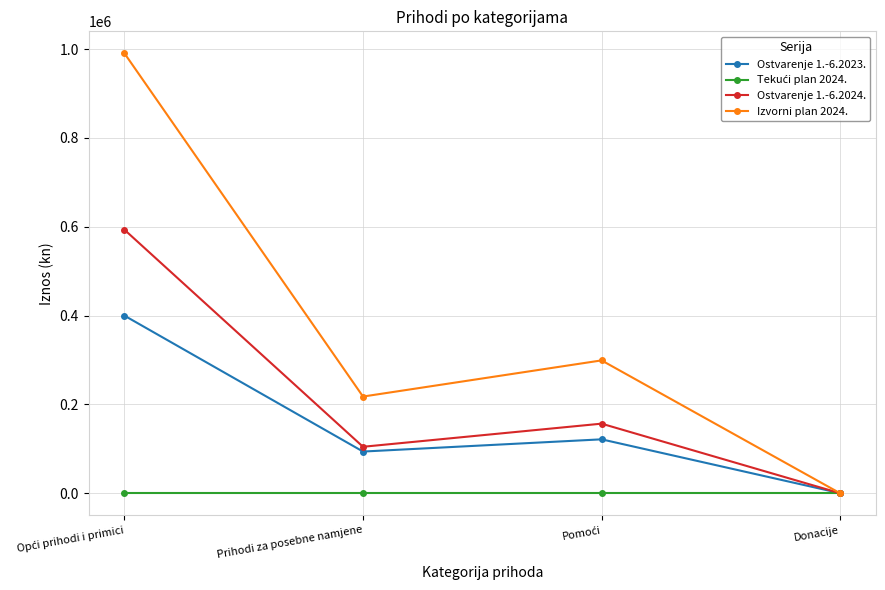

Where is the first local minimum for Izvorni plan 2024.?

Prihodi za posebne namjene